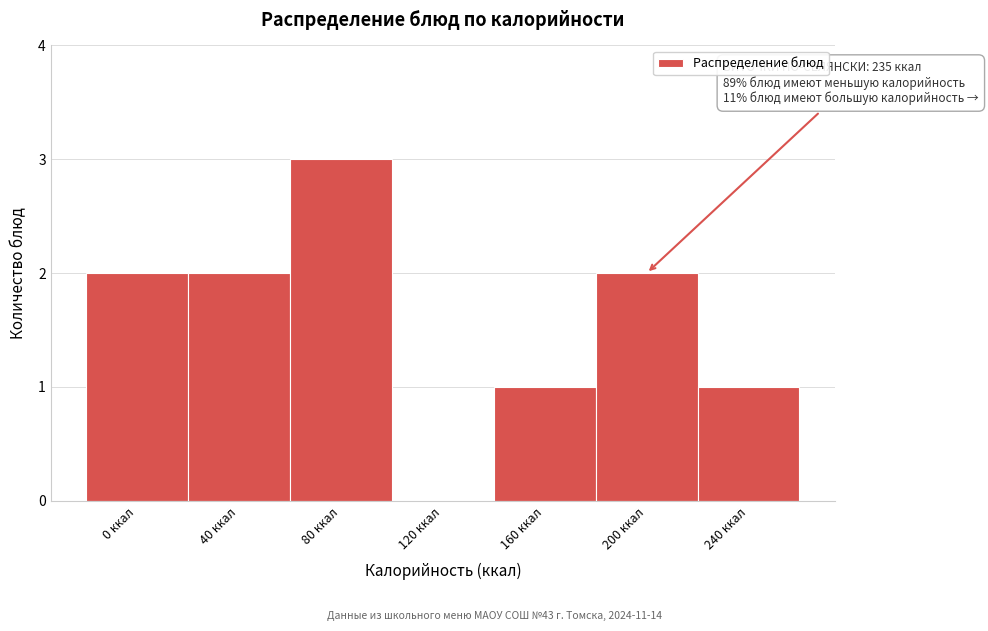

Reading right to left, extract all data points from this chart.

240 ккал=1	200 ккал=2	160 ккал=1	120 ккал=0	80 ккал=3	40 ккал=2	0 ккал=2